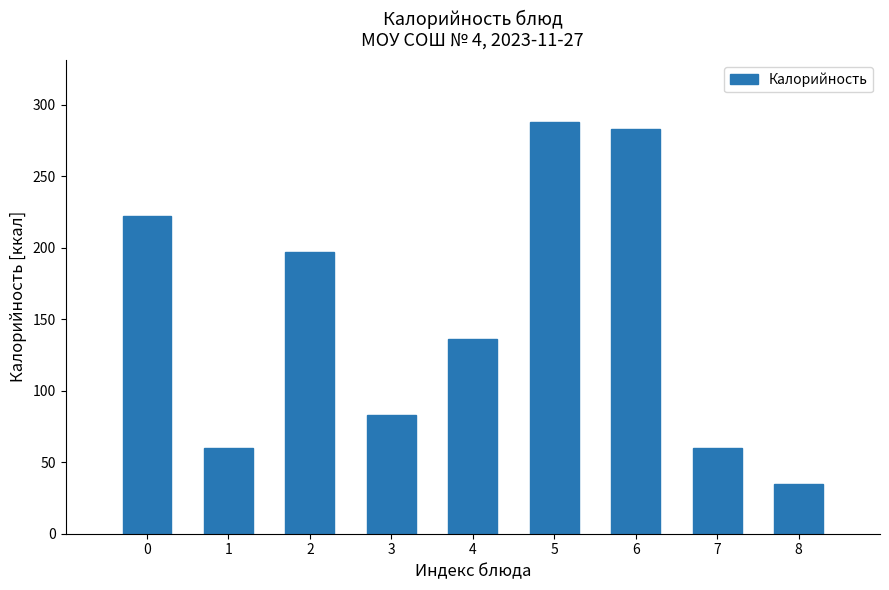

Reading right to left, extract all data points from this chart.

8=35	7=60	6=283	5=288	4=136	3=83	2=197	1=60	0=222